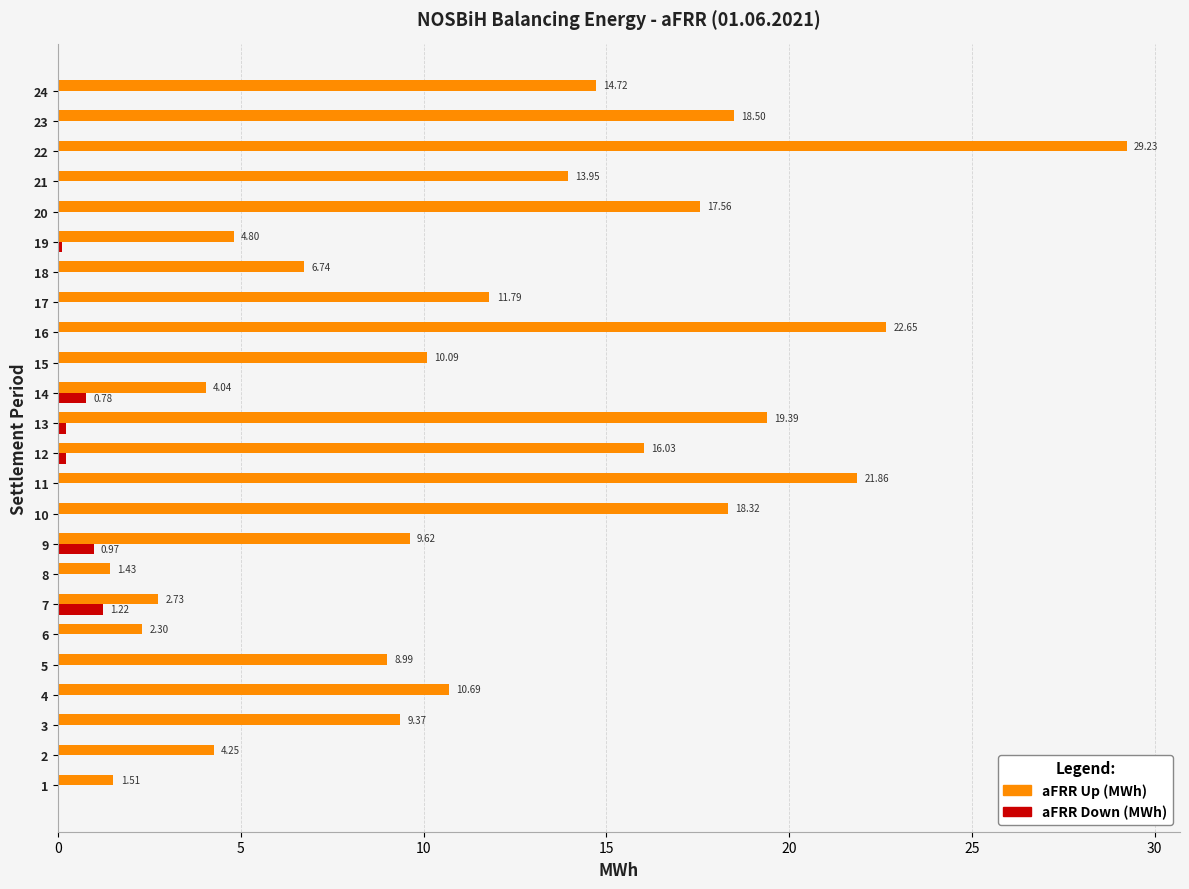

The value of aFRR Down (MWh) at 17 is 0.0. True or false?

True